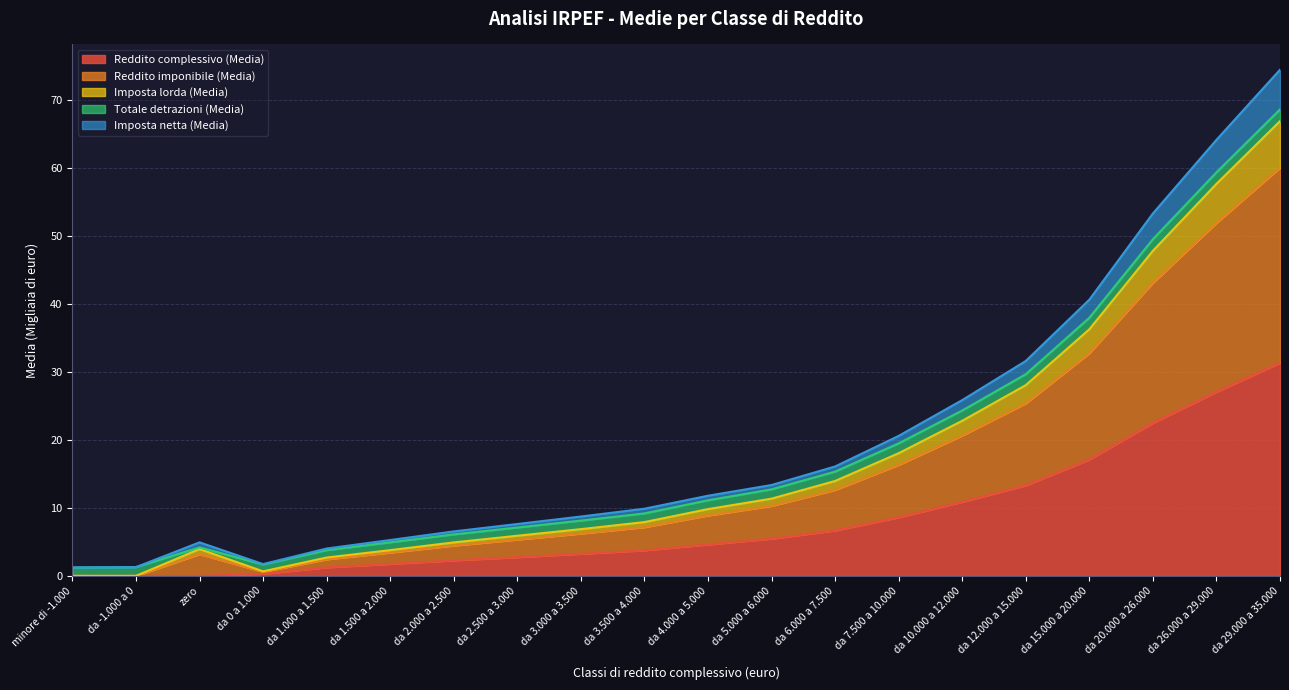

At which category is the sum across all series the highest?

da 29.000 a 35.000